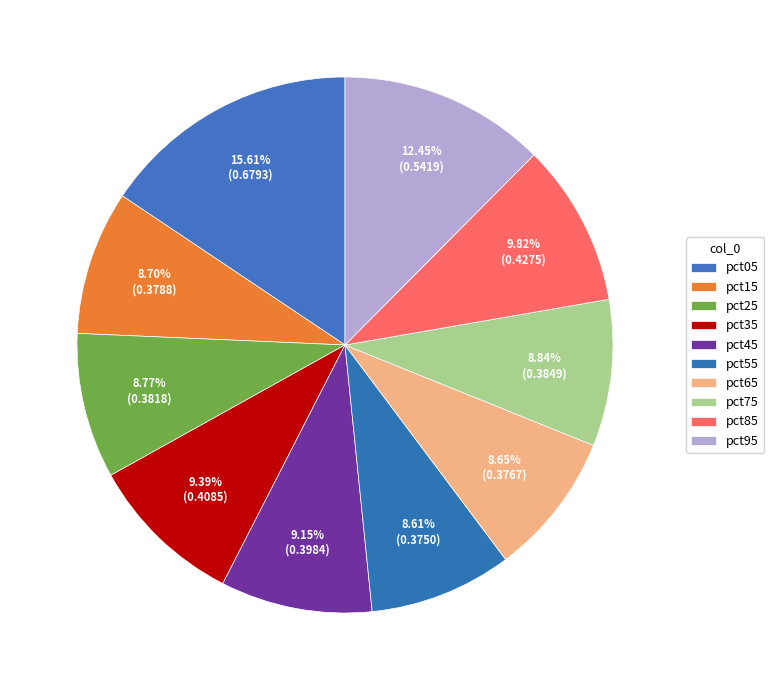

What is the change in value from pct05 to pct95?

-0.1